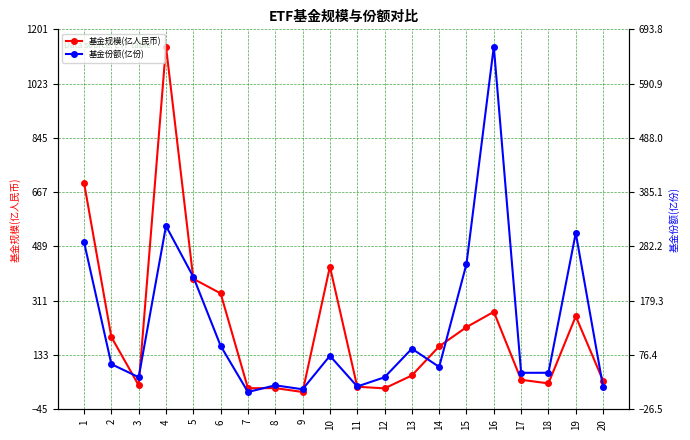

At which category does the chart reach its peak across all series?

4